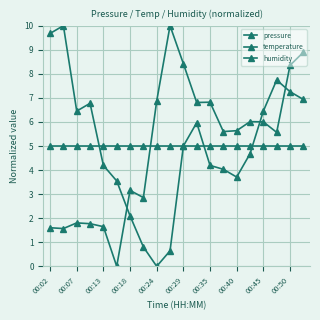

True or false: temperature has more than 0 interior local peaks.

True